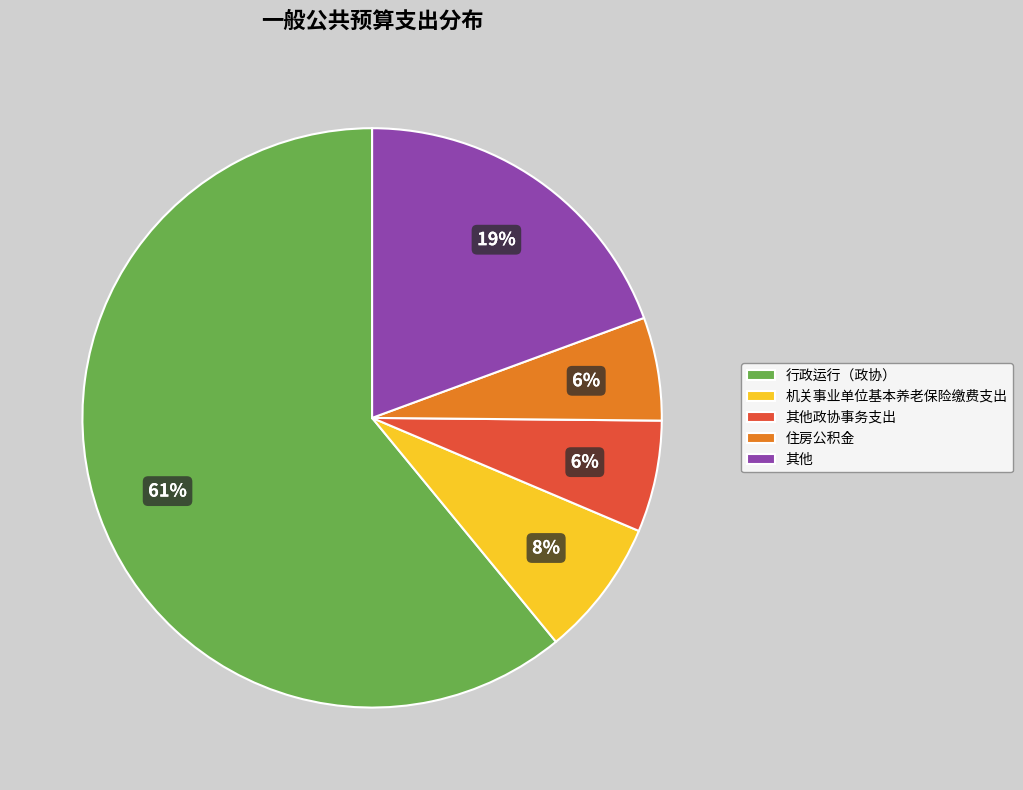

Is it true that 行政运行（政协） is 61% of the pie?

True